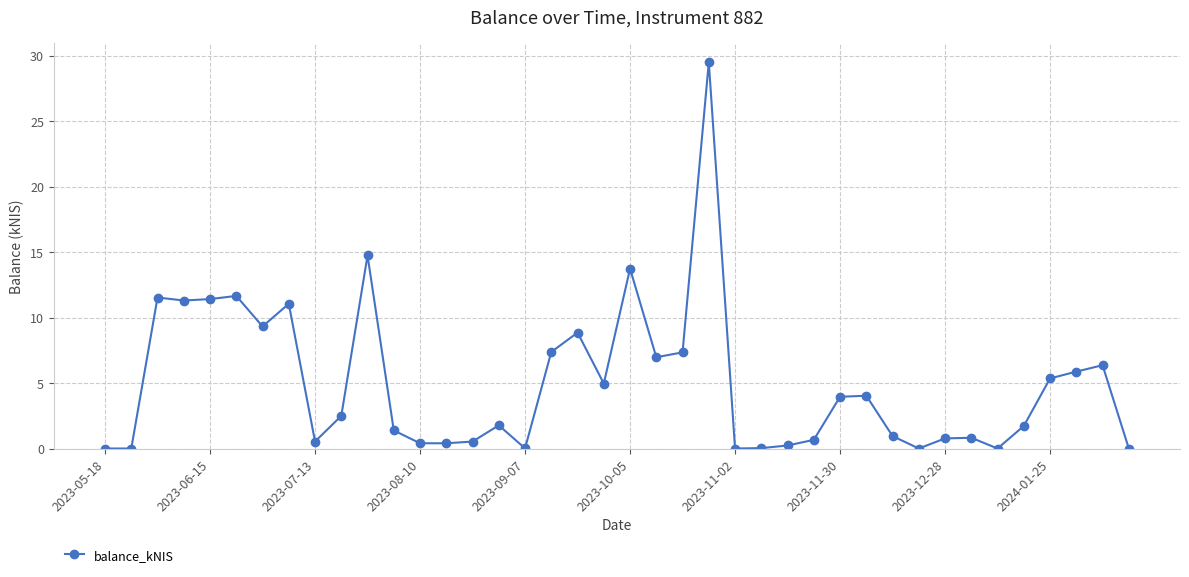

How many series are shown in this chart?

1